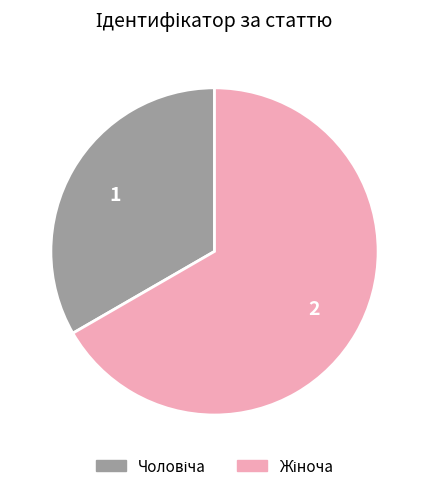

Does any single category account for the majority?

Yes